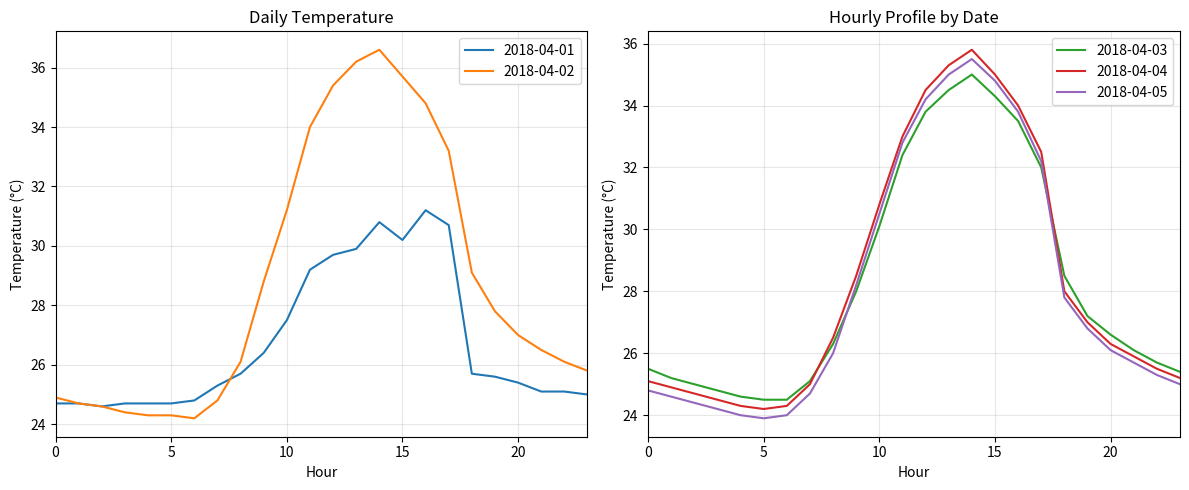

Which category has the highest value in the 2018-04-05 series?

14:00